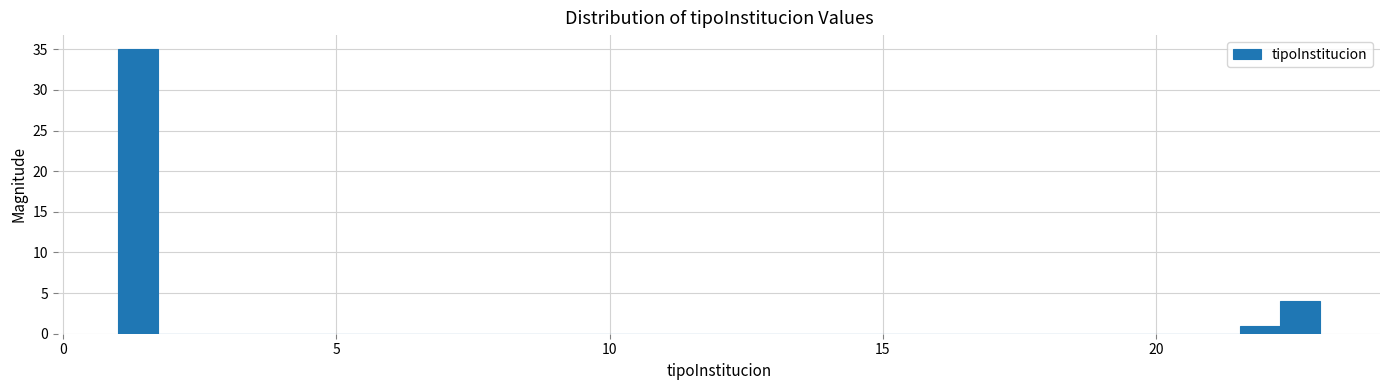

Around what value on the x-axis is the tallest bar? Give the approximate position of its centre, as read against the axis.

1.5